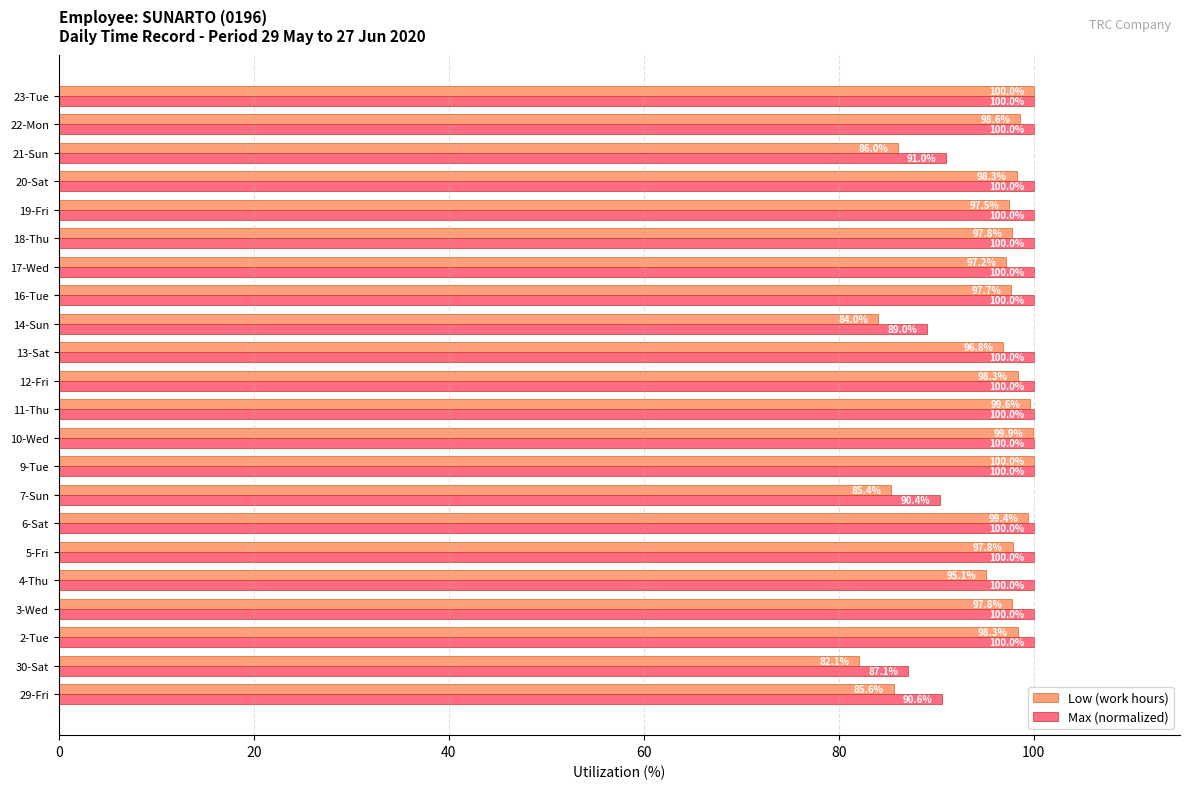

True or false: Max (normalized) has a value of 100.0 at 9-Tue.

True